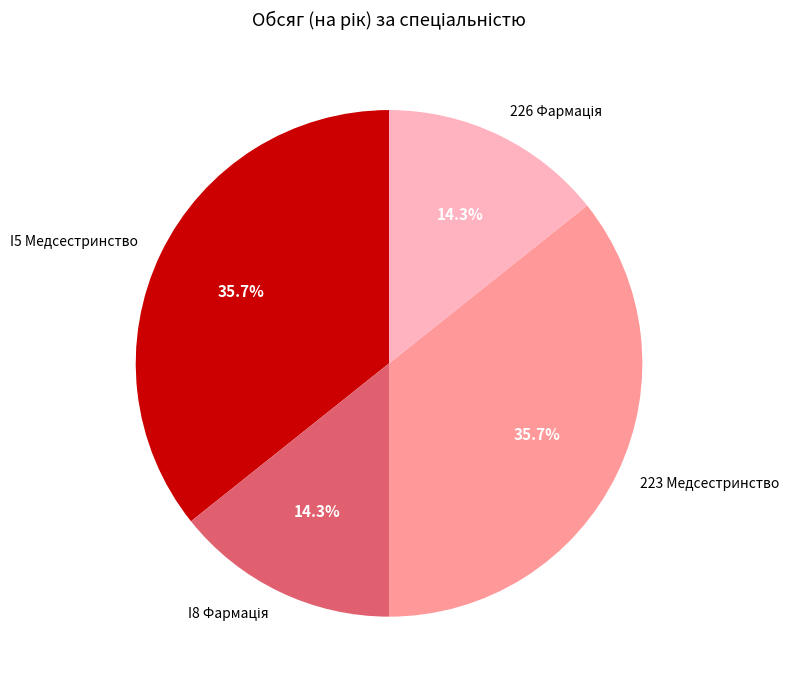

Combined, do 223 Медсестринство and I5 Медсестринство account for over 50%?

Yes